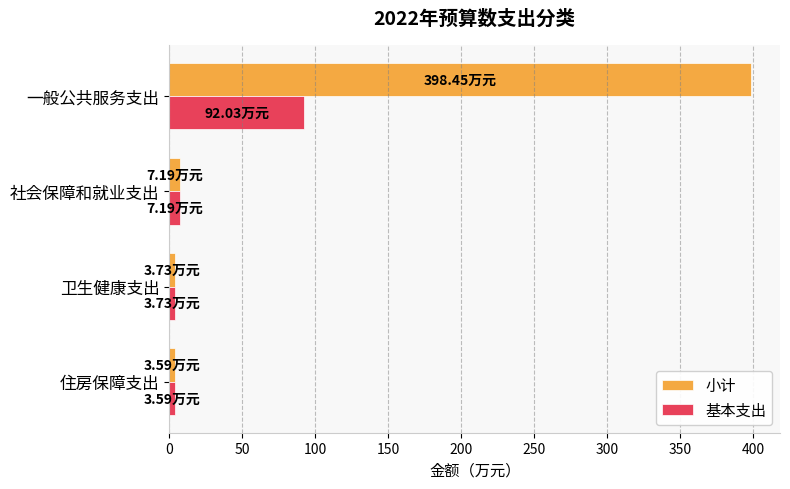

Rank the series at 一般公共服务支出 from highest to lowest value.

小计, 基本支出